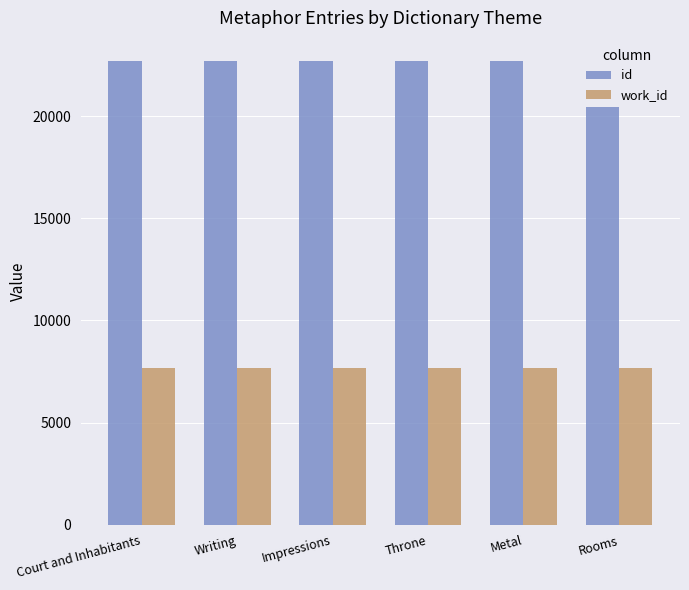

Reading right to left, extract all data points from this chart.

id: 22688	22687	22686	22685	22684	22678
work_id: 7669	7669	7669	7669	7669	7669